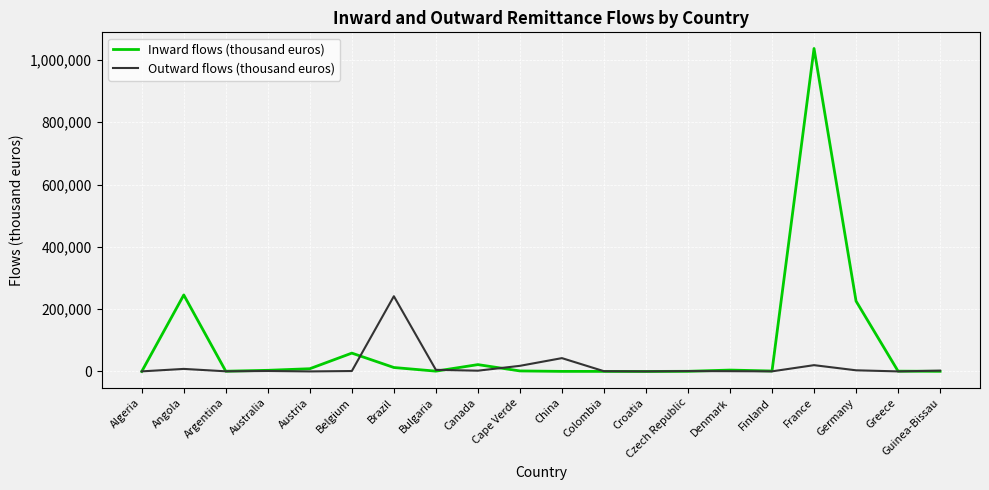

What is the difference between the Outward flows (thousand euros) values at Guinea-Bissau and Belgium?

1300